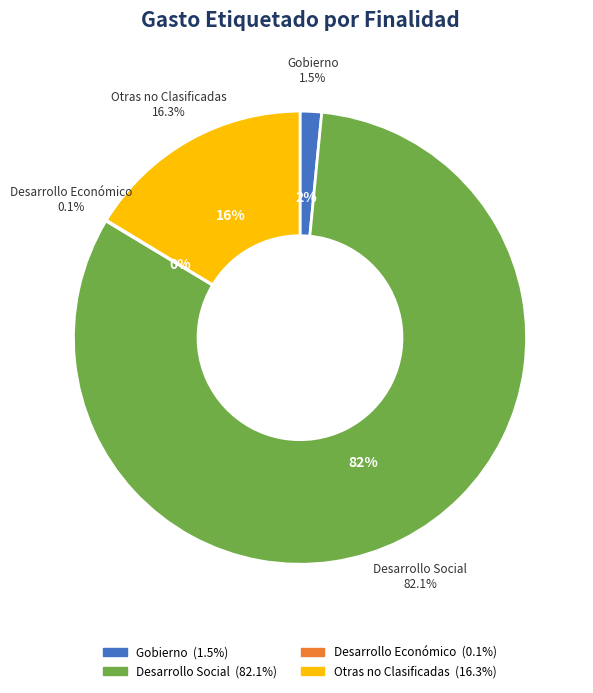

Between Otras no Clasificadas and Desarrollo Social, which is larger?

Desarrollo Social